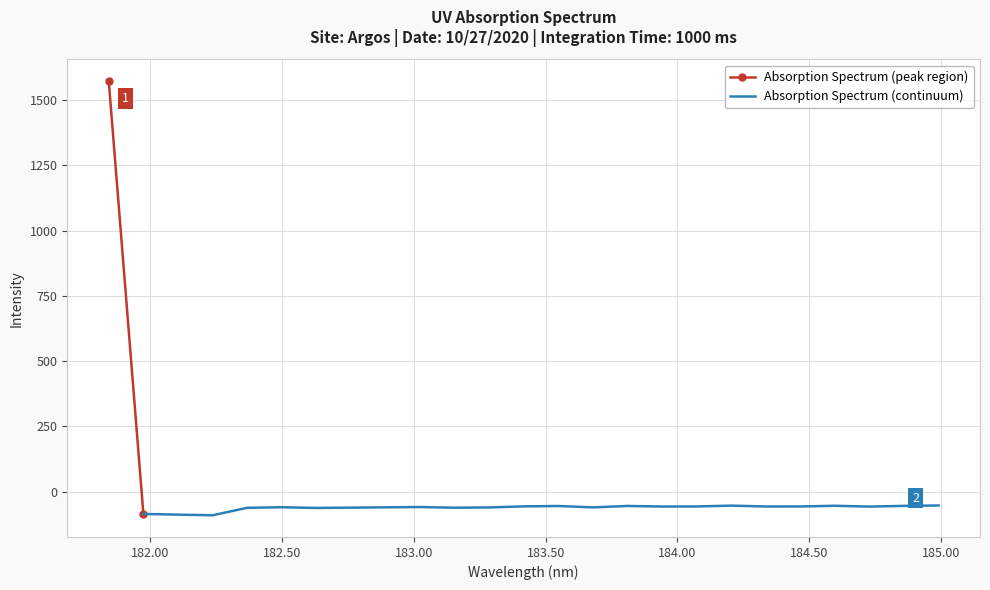

Count the number of categories in the chart.

25